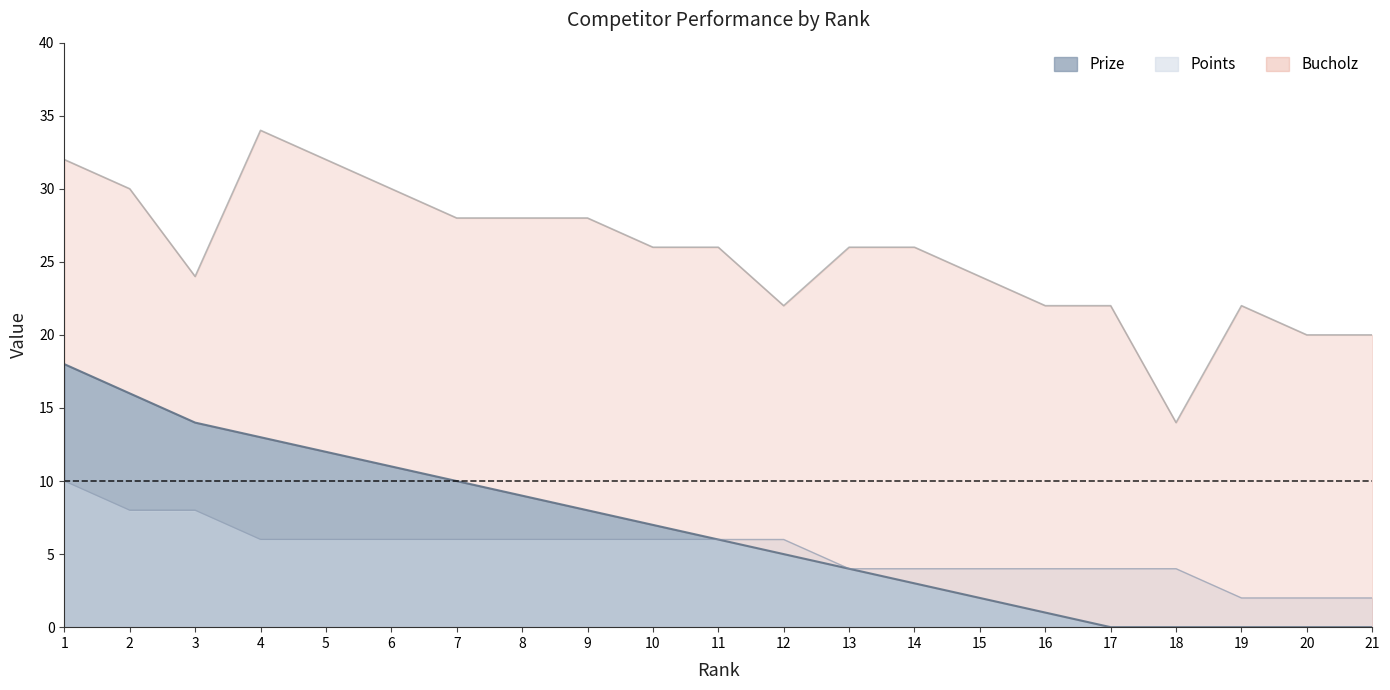

At how many categories does at least one series exceed 16?

20